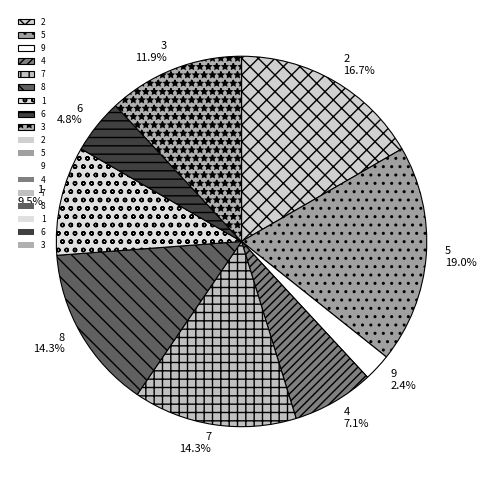

Is there a majority slice in this chart?

No